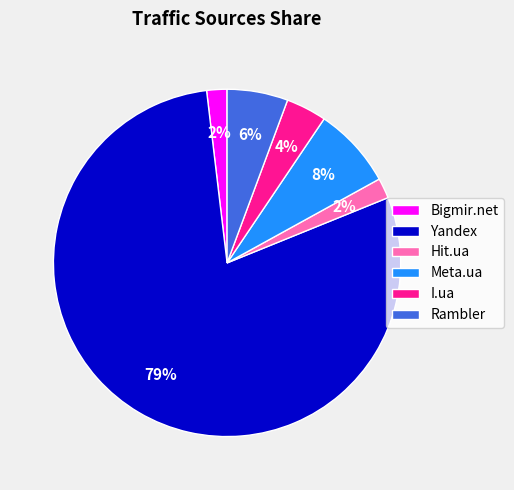

To the nearest percent, what is the average slice percentage?

17%